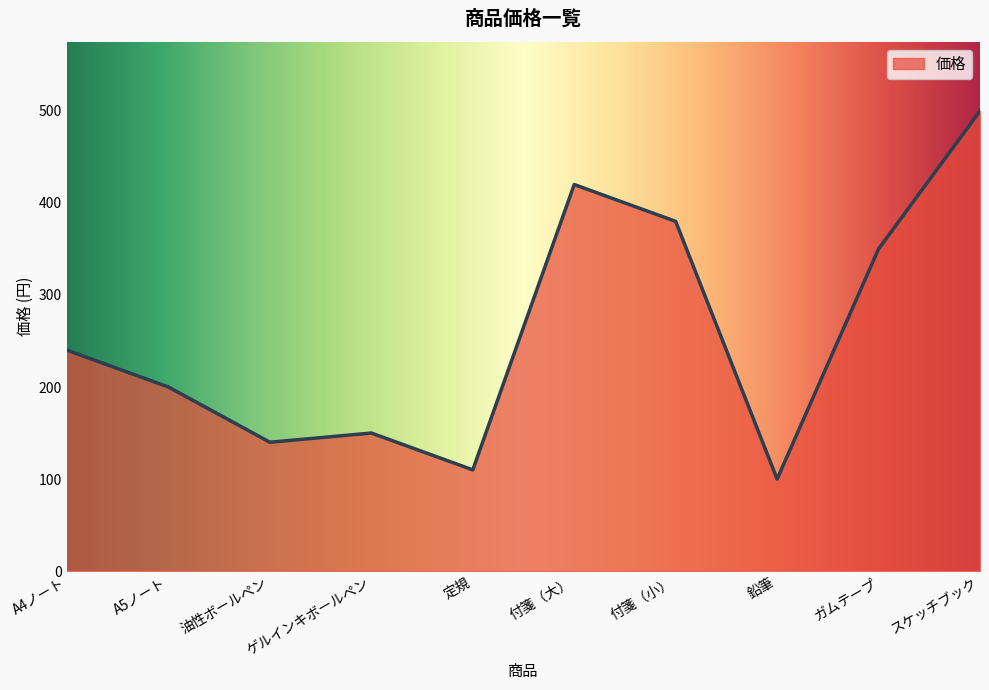

Which has a higher value, スケッチブック or A5ノート?

スケッチブック